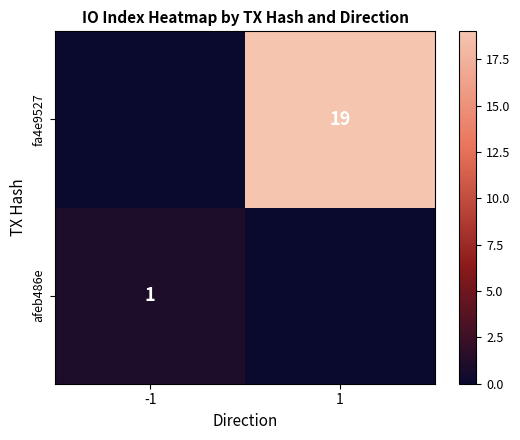

Is it true that fa4e9527 equals 0 at -1?

True